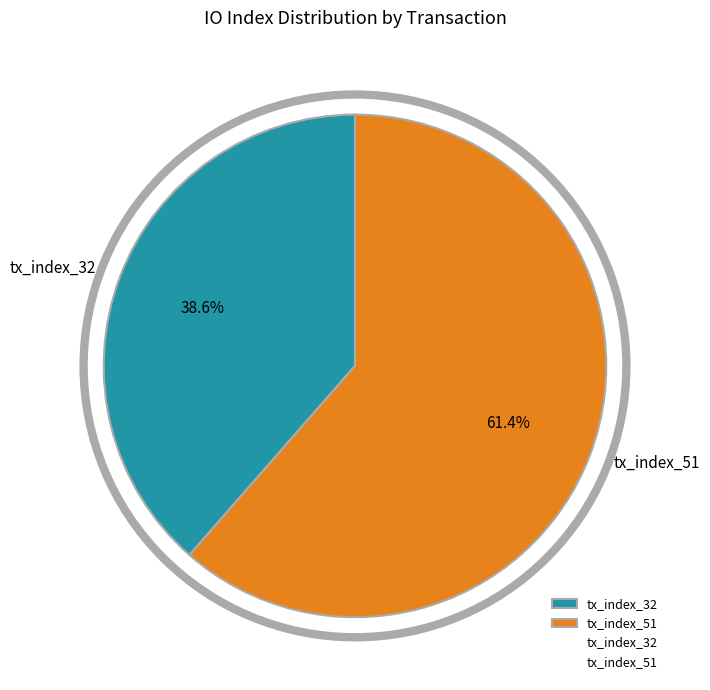

Does tx_index_32 account for over 50% of the chart?

No